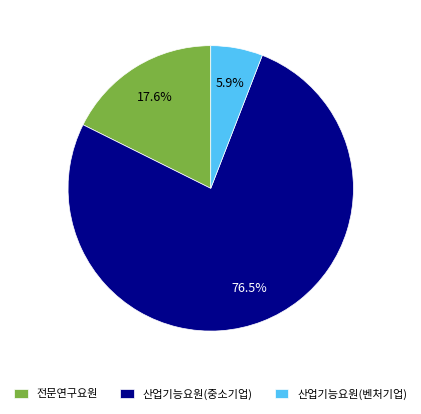

What percentage is the 산업기능요원(벤처기업) slice, to the nearest percent?

6%